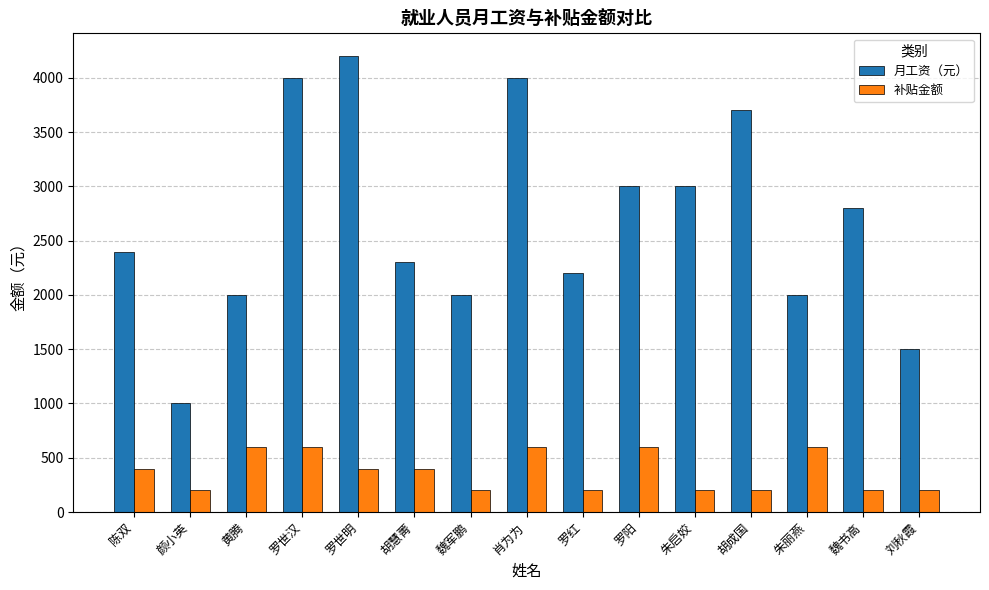

At 颜小英, list the series in order from smallest to largest.

补贴金额, 月工资（元）